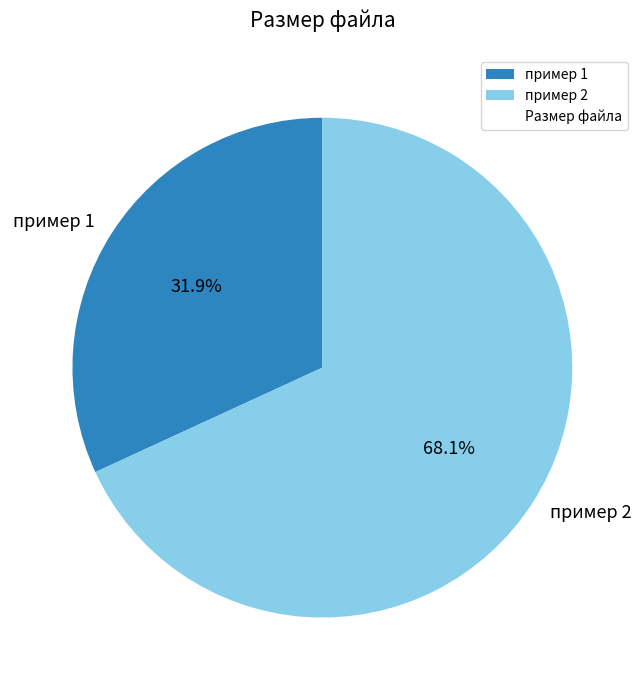

Is there any slice that represents more than half of the pie?

Yes